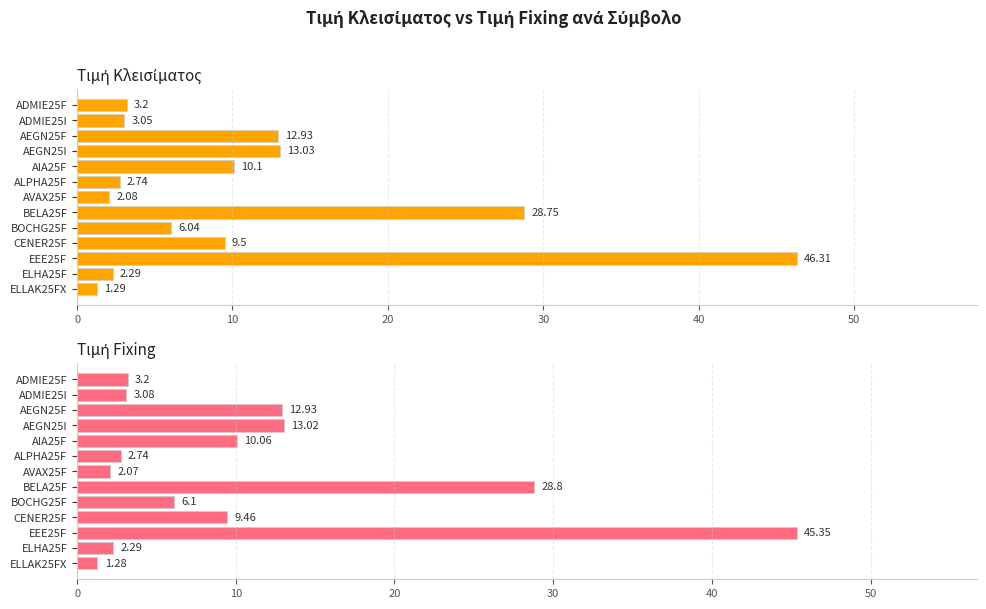

How many groups of bars are there?

13